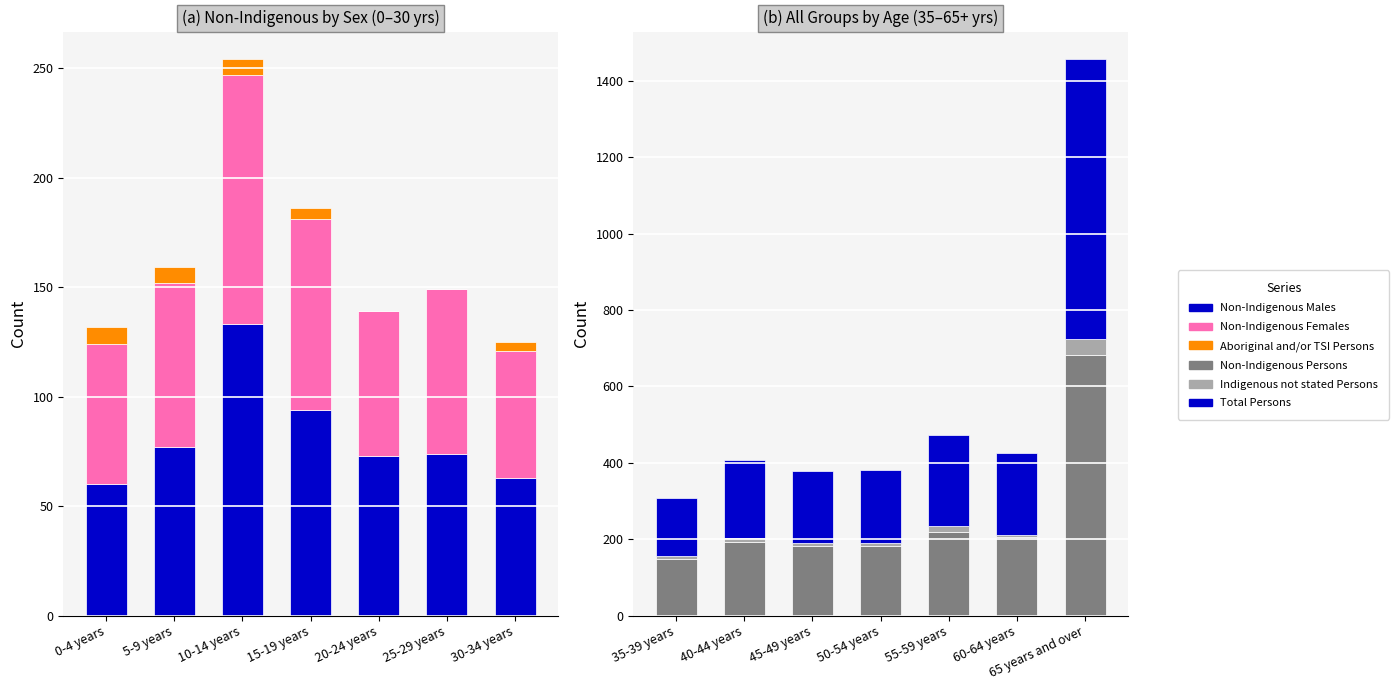

What is the greatest value displayed?

733